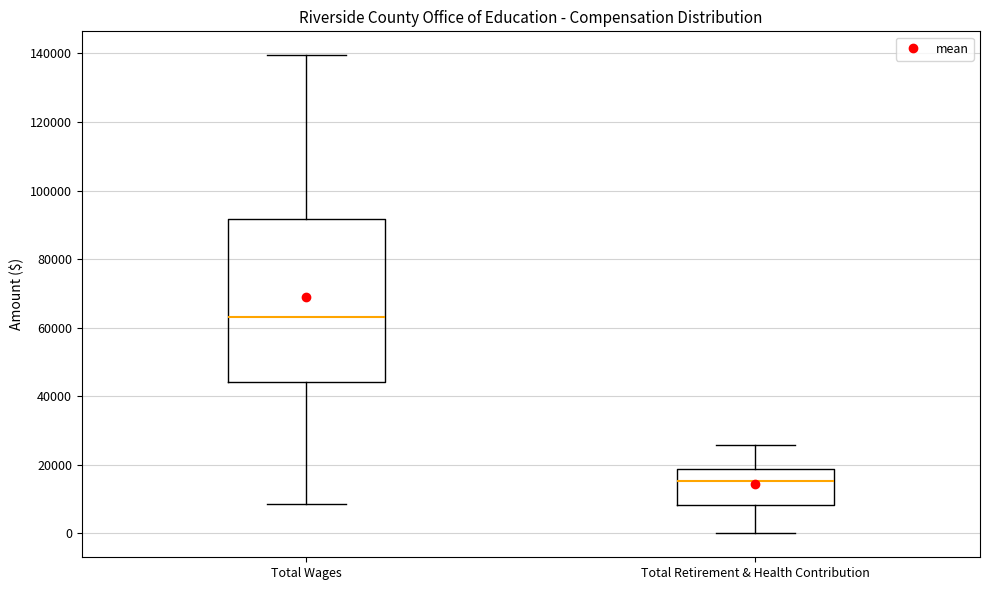

Reading left to right, transcribe this box plot: for each box, give where its median line is, the range the box spans, and where its two whiskers end, as read against the y-axis. The values are not printed on the chart, so give them approximately, as read against the axis.

Total Wages: median 64000, box 44000 to 92000, whiskers 8000 to 140000
Total Retirement & Health Contribution: median 16000, box 8000 to 18000, whiskers 0 to 26000